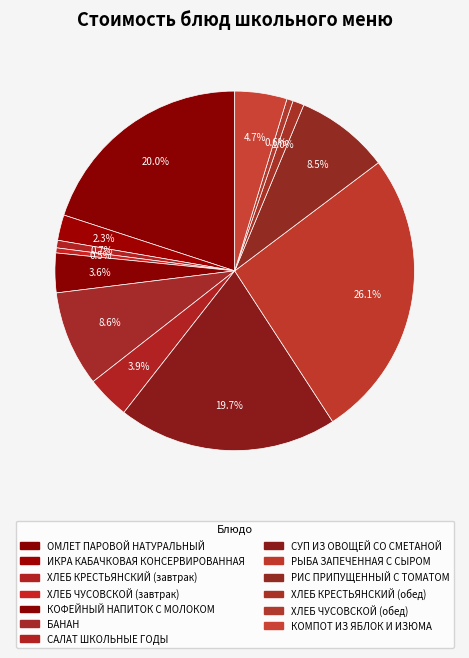

Does any single category account for the majority?

No